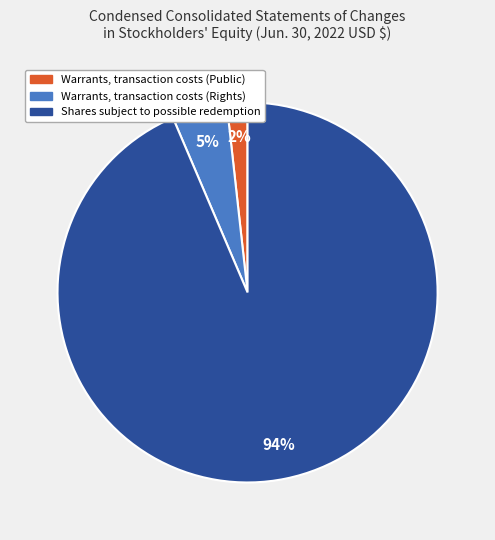

Rank the categories by value from lowest to highest.

Warrants, transaction costs (Public), Warrants, transaction costs (Rights), Shares subject to possible redemption